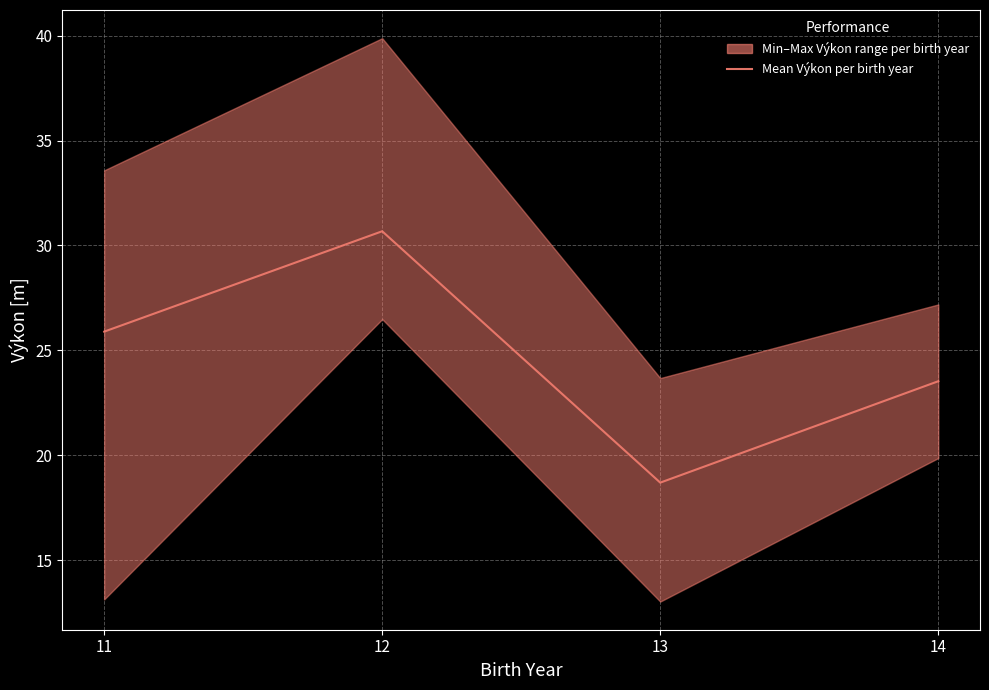

What is the change in value from 12 to 13?

-12.0